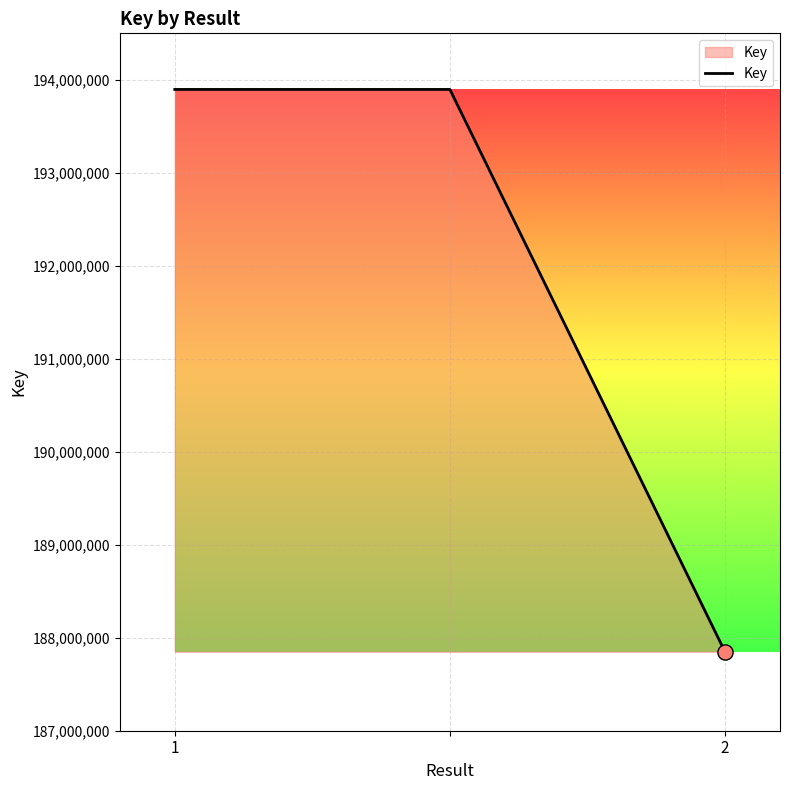

What is the smallest value displayed?

187849195